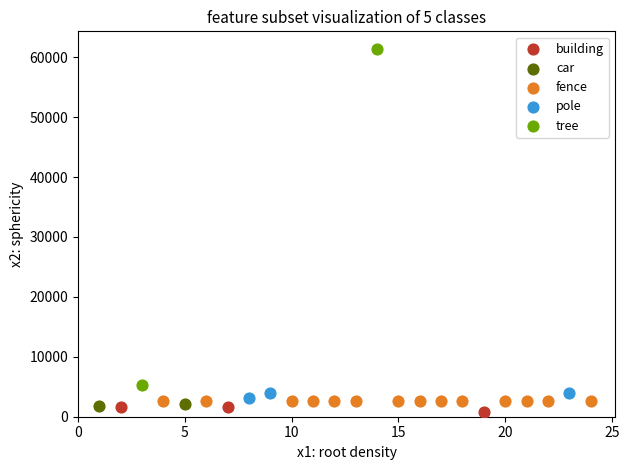

What are all the series names shown in the legend?

building, car, fence, pole, tree